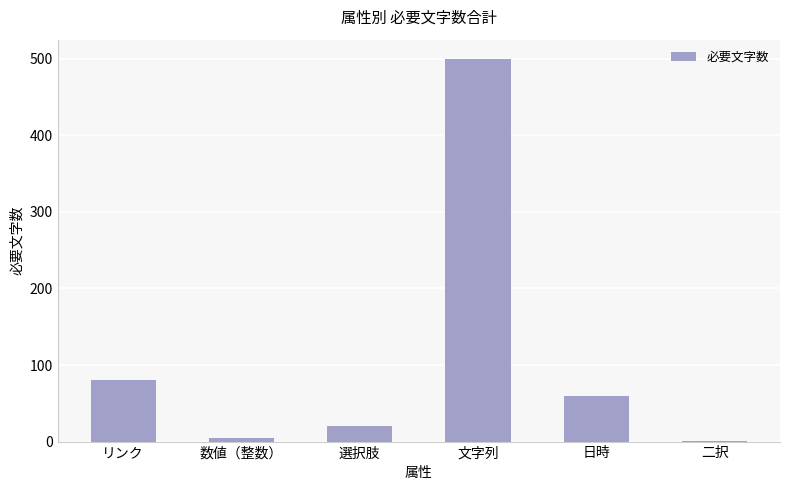

Which has a higher value, 選択肢 or 日時?

日時